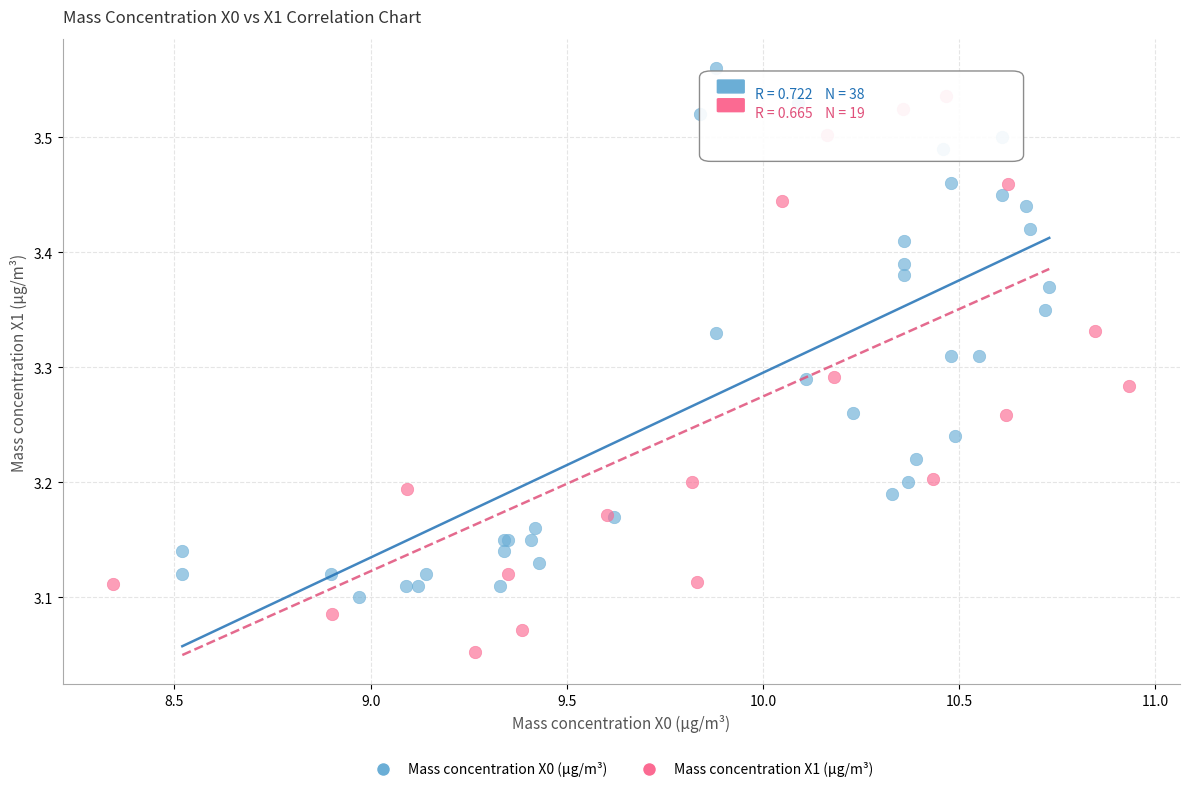

Which series contains the lowest Y value?

Mass concentration X1 (μg/m³)